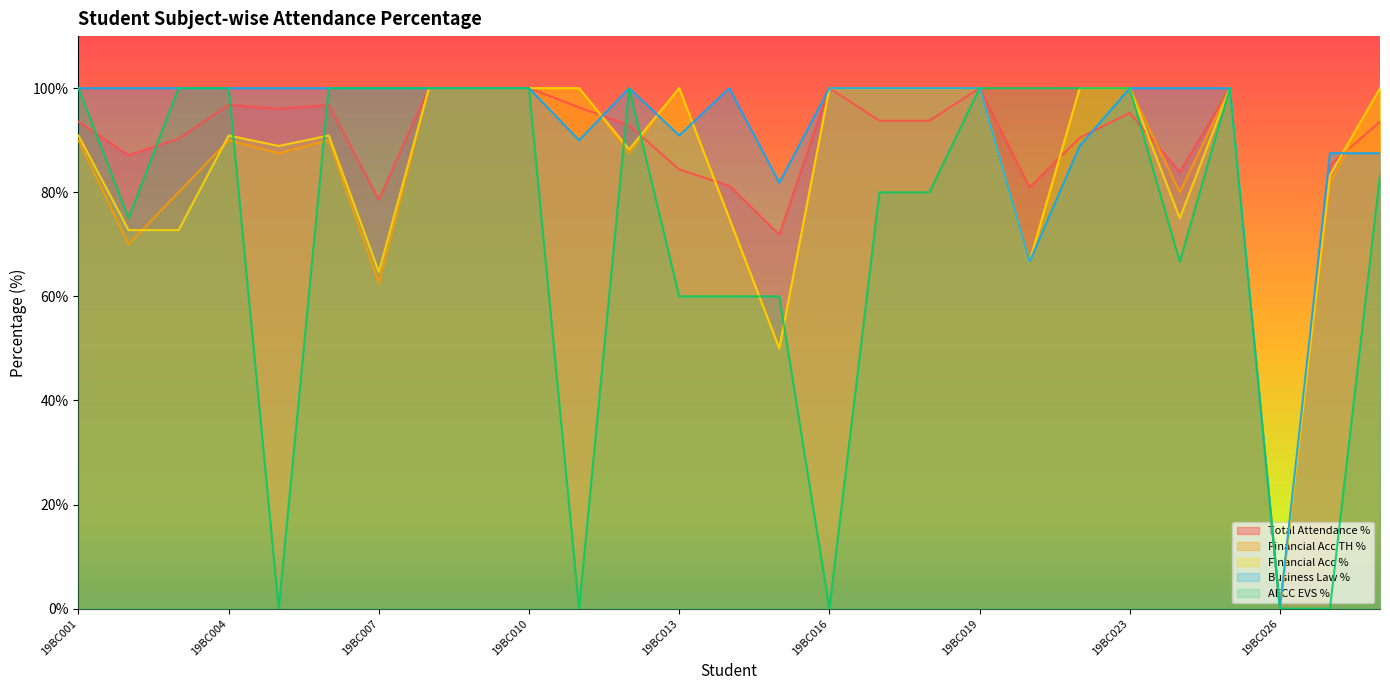

How many categories are shown in the chart?

27